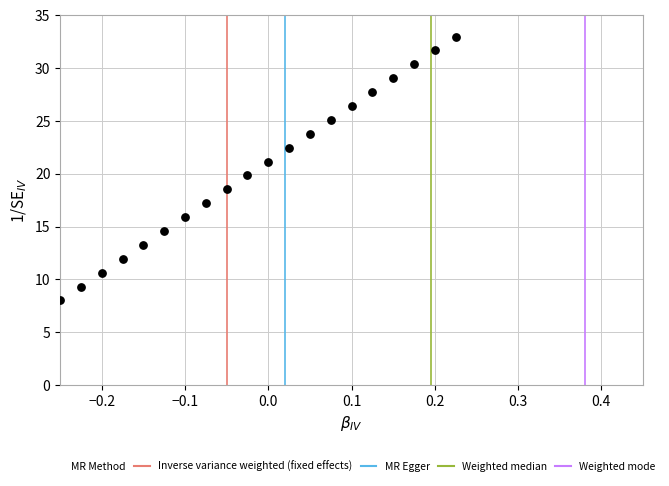

List the coordinates of all points as (Y, X) pairs, reading left to right.

(8.0, -0.2)  (9.3, -0.2)  (10.6, -0.2)  (11.9, -0.2)  (13.3, -0.2)  (14.6, -0.1)  (15.9, -0.1)  (17.2, -0.1)  (18.5, -0.1)  (19.8, -0.0)  (21.2, 0.0)  (22.5, 0.0)  (23.8, 0.1)  (25.1, 0.1)  (26.4, 0.1)  (27.7, 0.1)  (29.1, 0.2)  (30.4, 0.2)  (31.7, 0.2)  (33.0, 0.2)